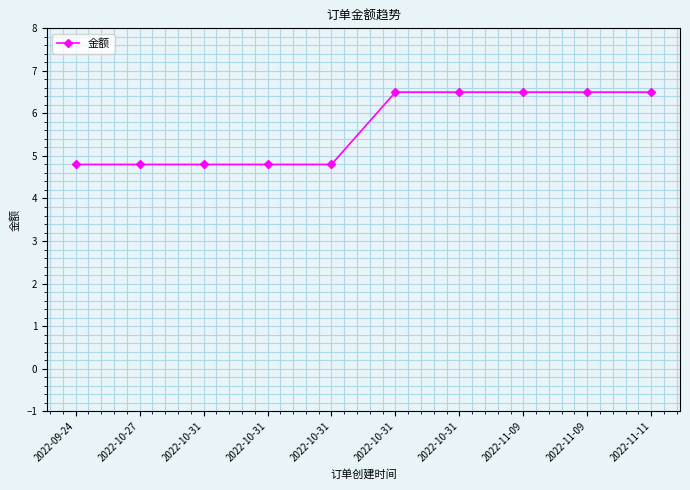

What is the difference between the maximum and minimum values?

1.7